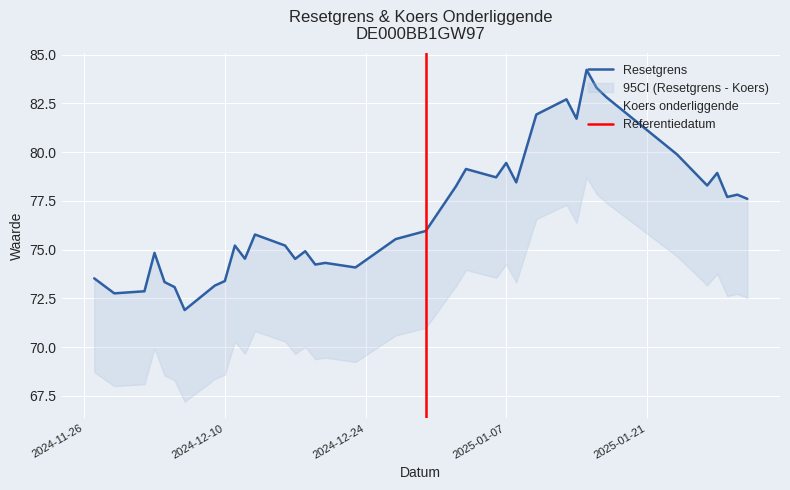

True or false: Koers onderliggende and Waarde op laatste reset cross at least once.

False